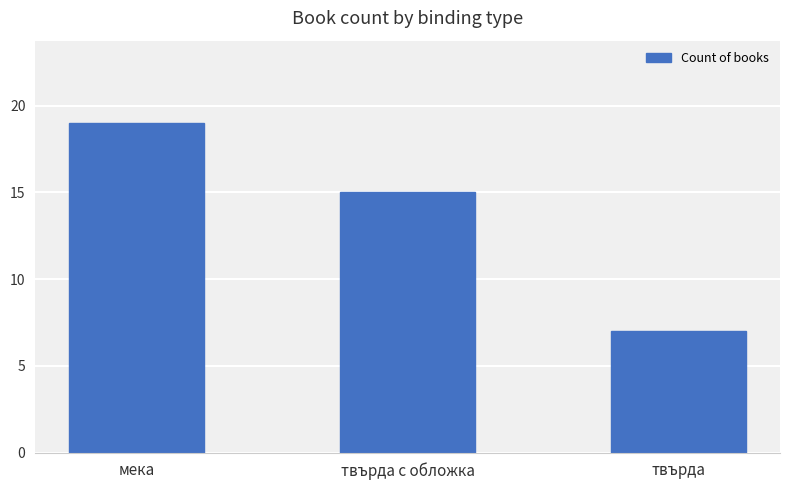

Rank the categories by value from lowest to highest.

твърда, твърда с обложка, мека